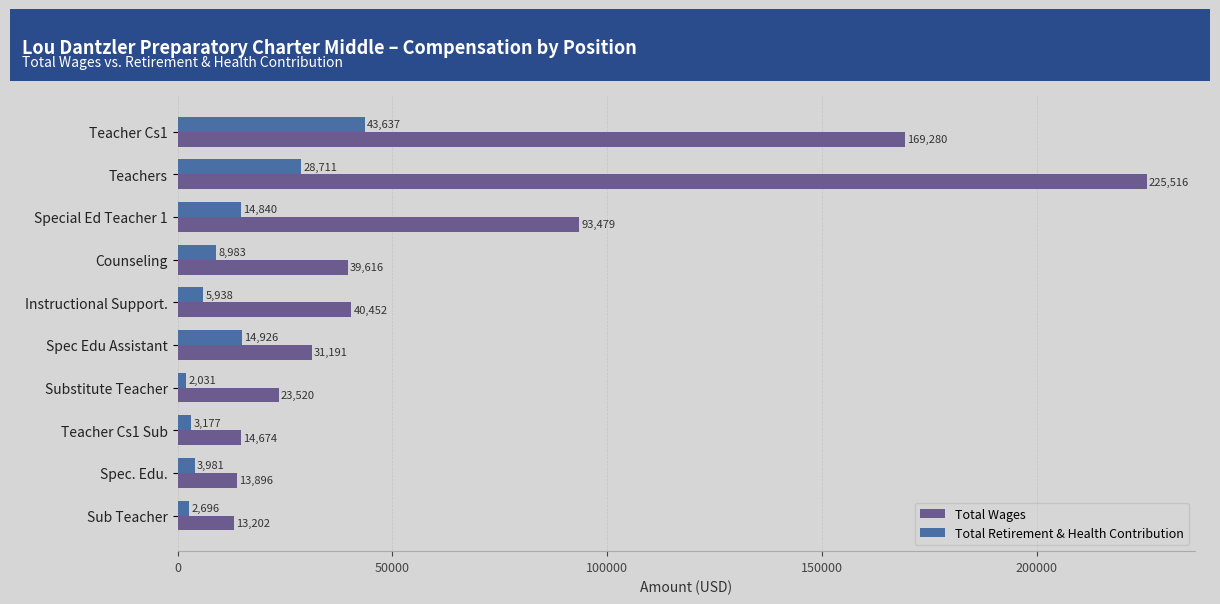

Rank the series by their maximum value, from highest to lowest.

Total Wages, Total Retirement & Health Contribution